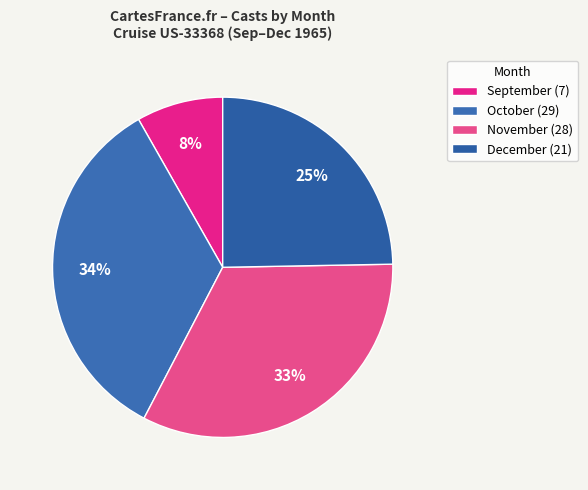

Which category has the biggest portion of the pie?

October (29)